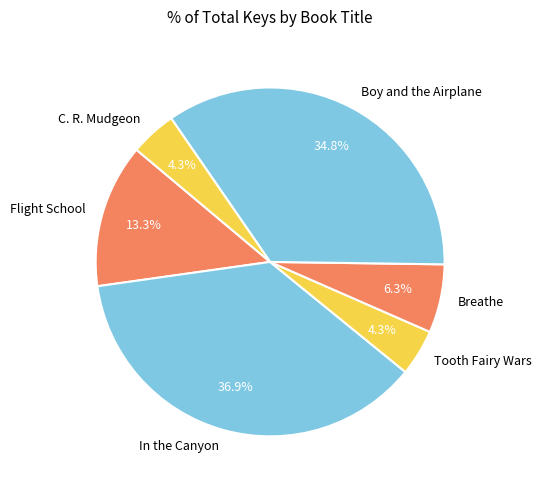

Combined, what portion of the pie is Boy and the Airplane and Tooth Fairy Wars?

39.1%